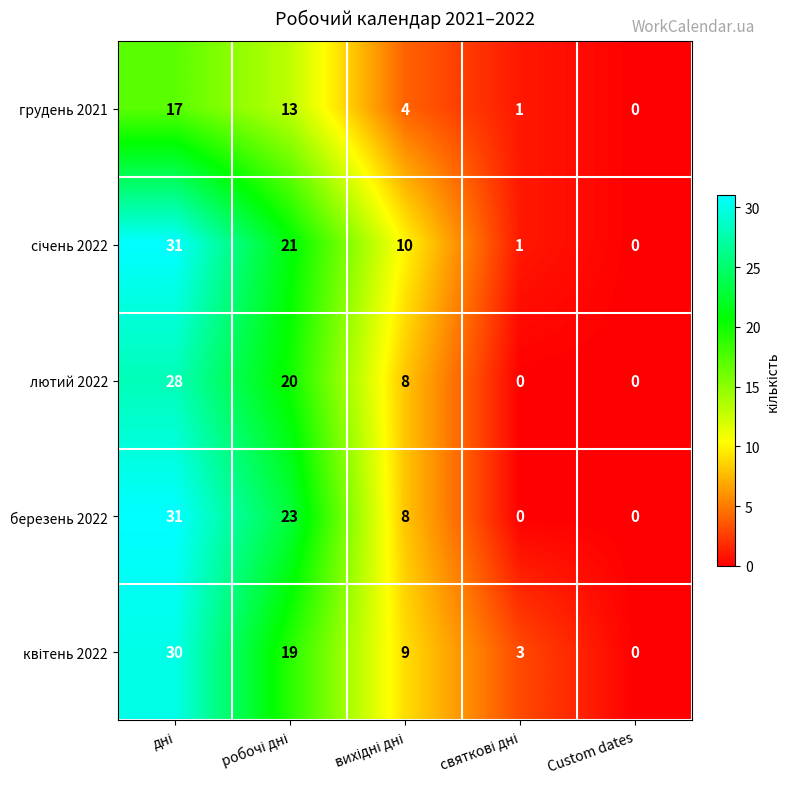

At how many categories does at least one series exceed 6?

3